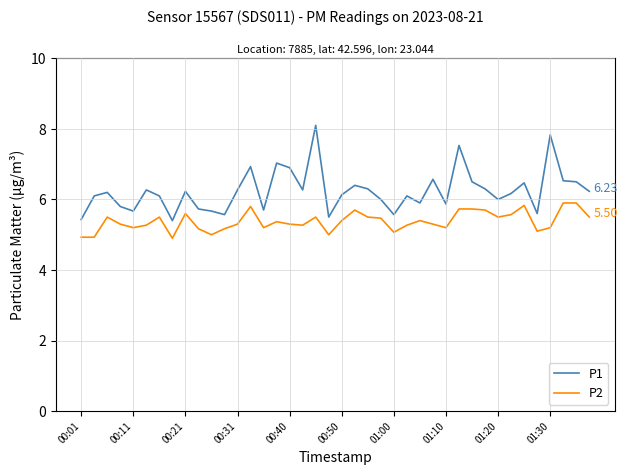

Which series has the widest spread of values?

P1